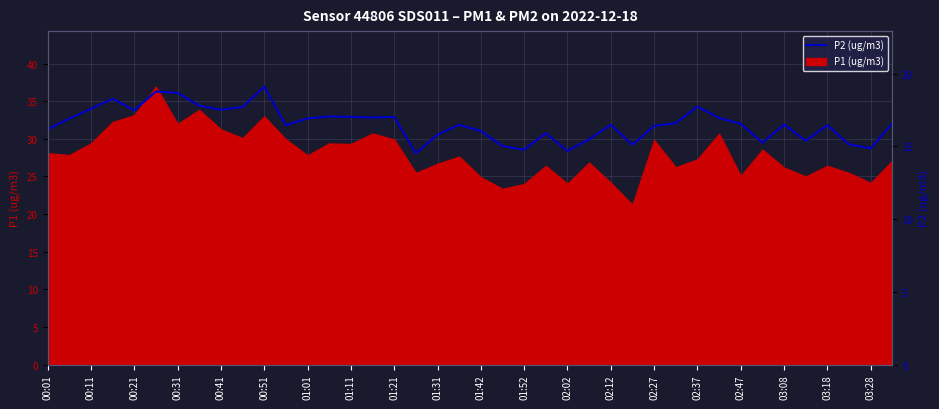

Reading left to right, list all the values displayed in this chart.

16.2	16.9	17.6	18.3	17.5	18.8	18.7	17.8	17.5	17.7	19.1	16.4	16.9	17.1	17.0	17.0	17.0	14.5	15.8	16.5	16.1	15.0	14.8	15.9	14.7	15.5	16.5	15.1	16.4	16.6	17.7	16.9	16.6	15.2	16.5	15.4	16.4	15.1	14.9	16.6